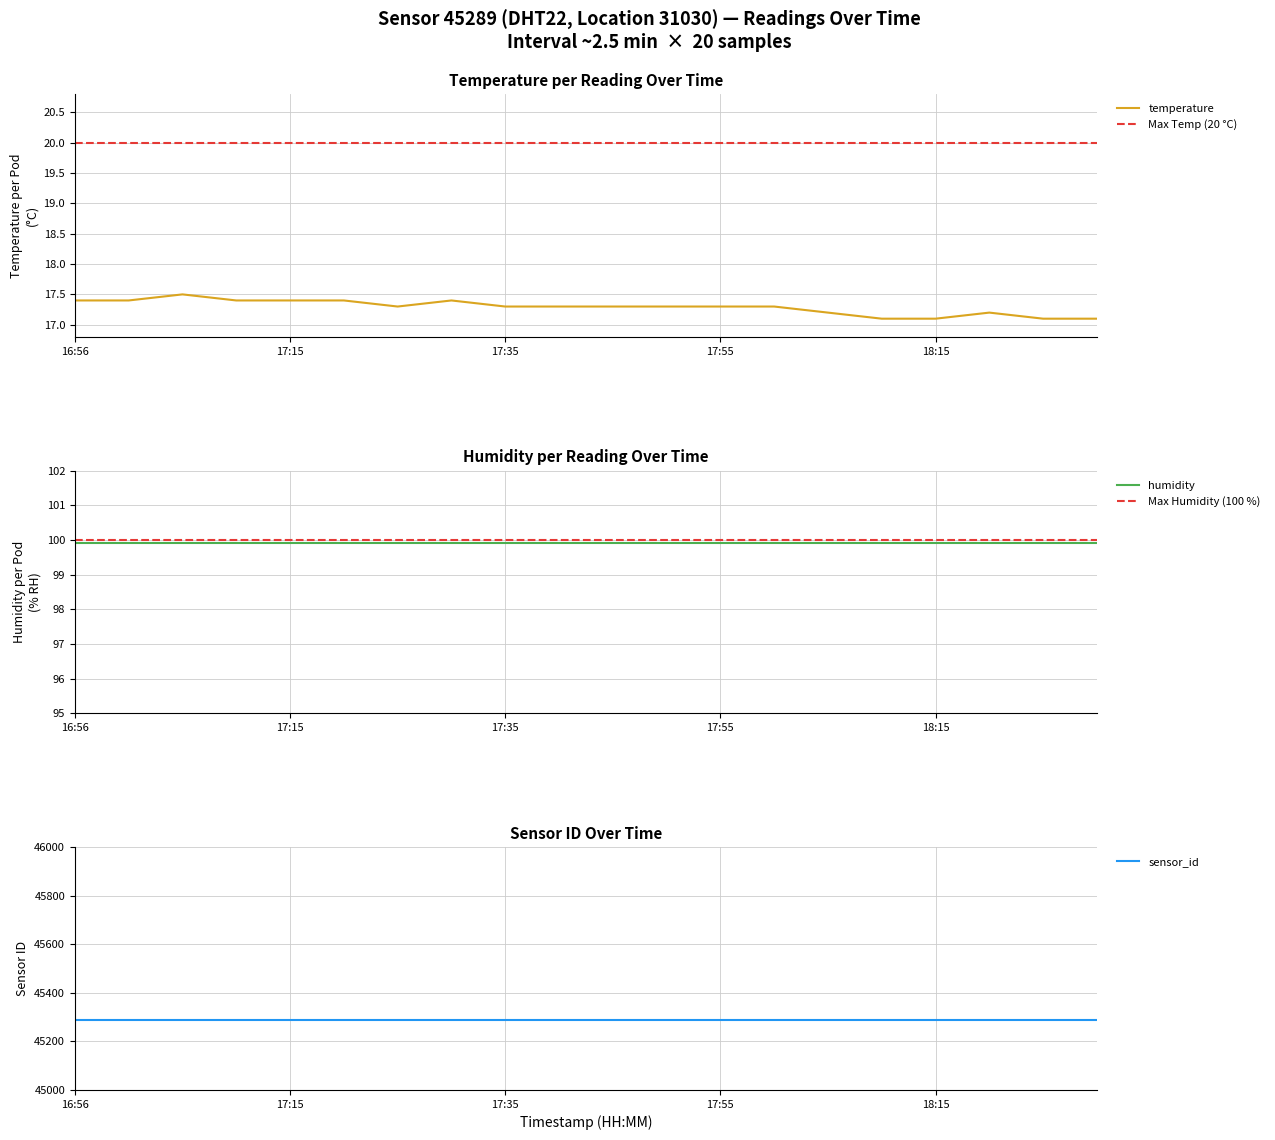

Is it true that the value at 17:50 is 17.3?

True